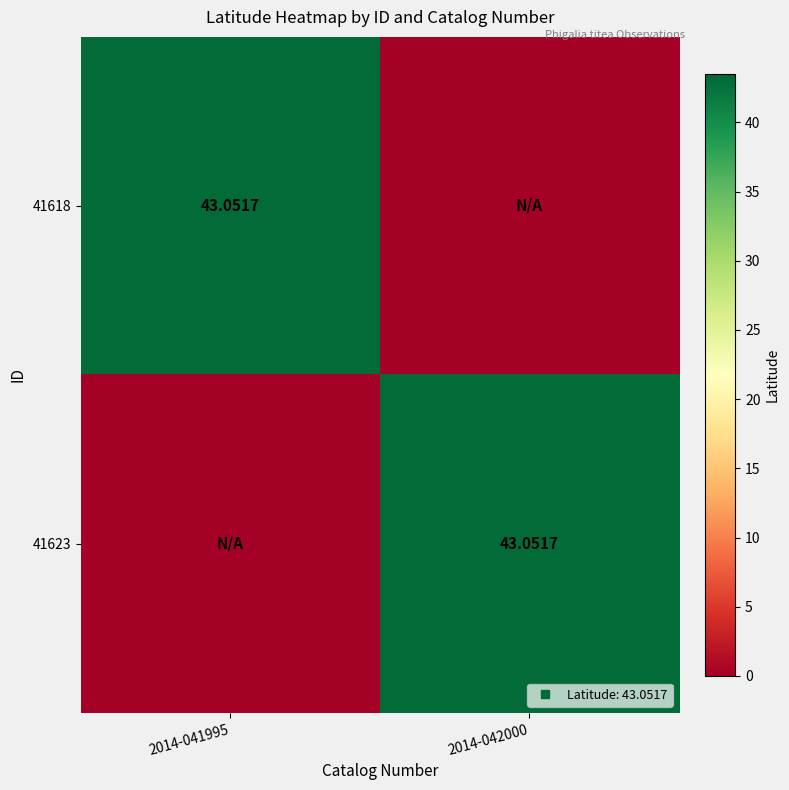

At which label does 41623 first exceed 43?

2014-042000